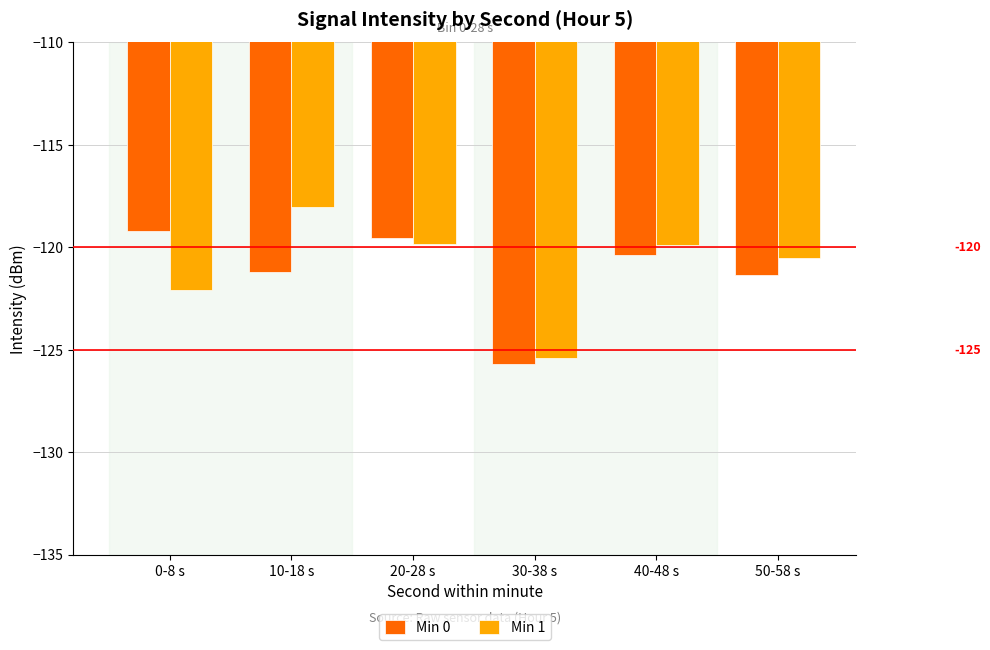

What is the average value of the Min 0 series?

-121.2